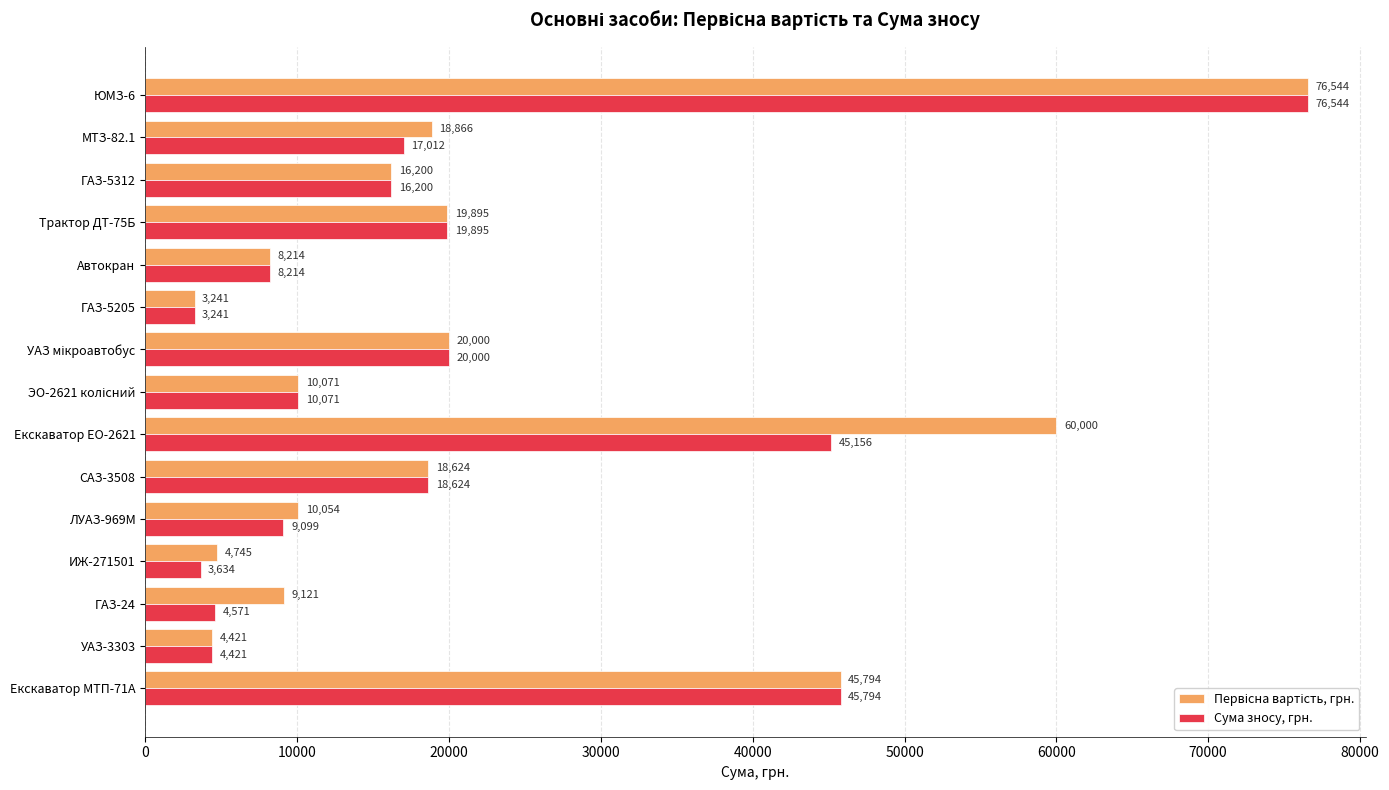

What is the greatest value displayed?

76544